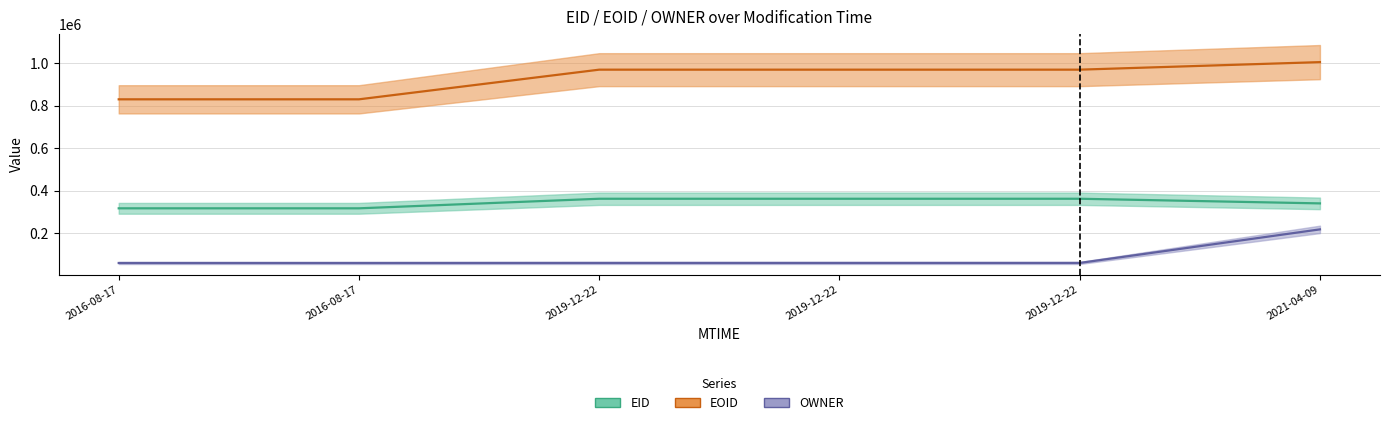

Which series has the widest spread of values?

EOID